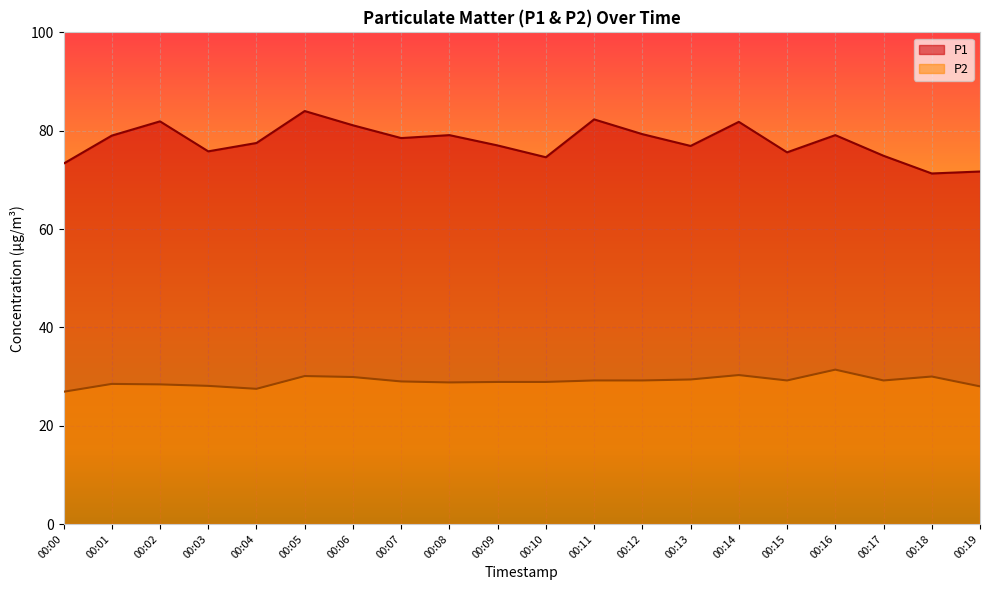

Rank the series by their maximum value, from lowest to highest.

P2, P1